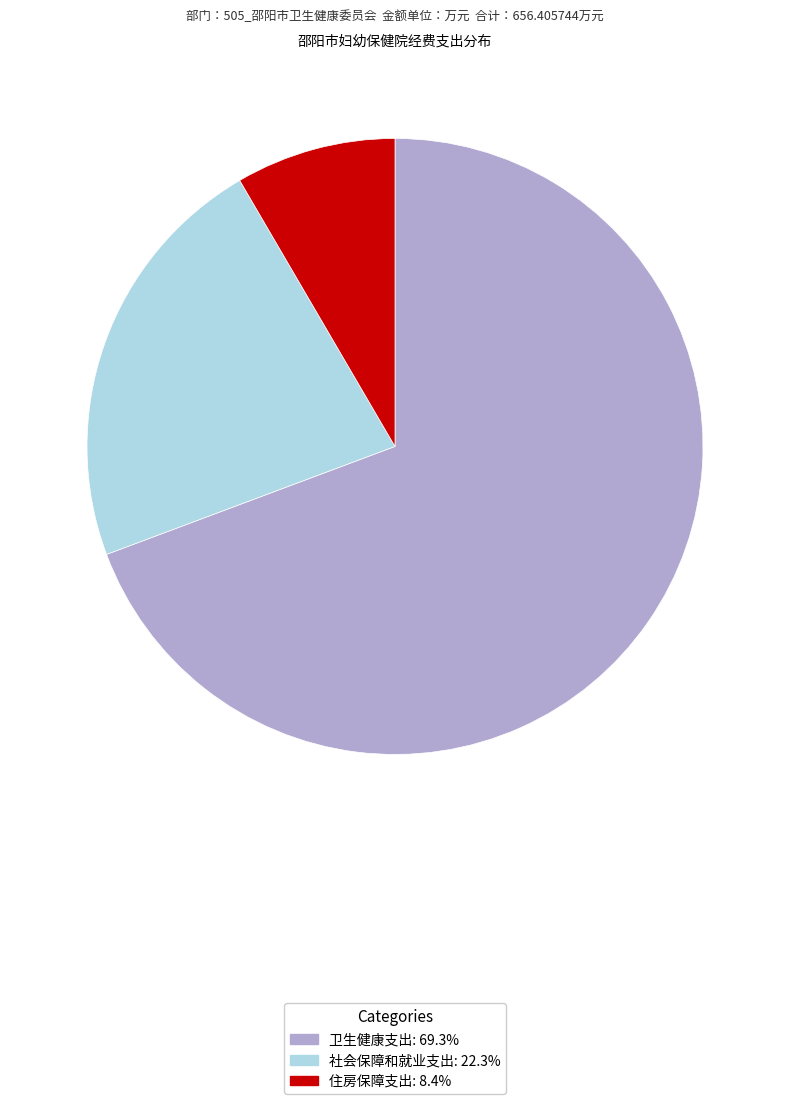

Which slice represents more than half of the pie?

卫生健康支出